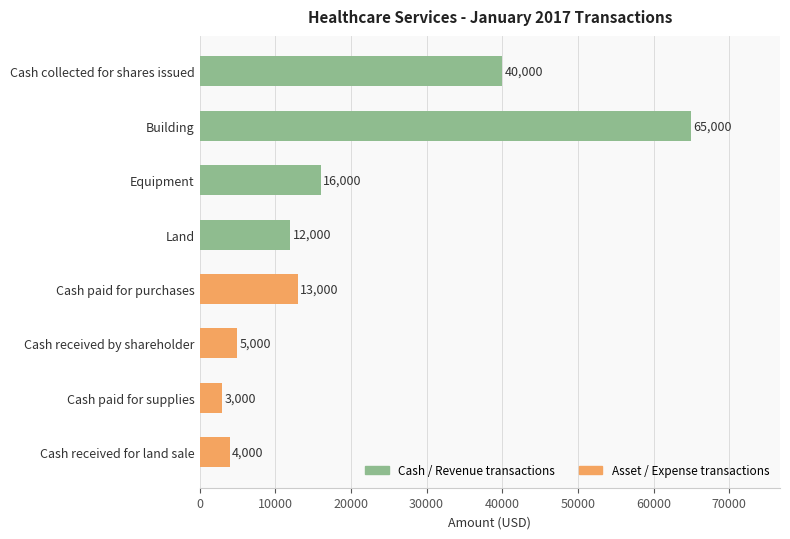

What is the sum of all values?

158000